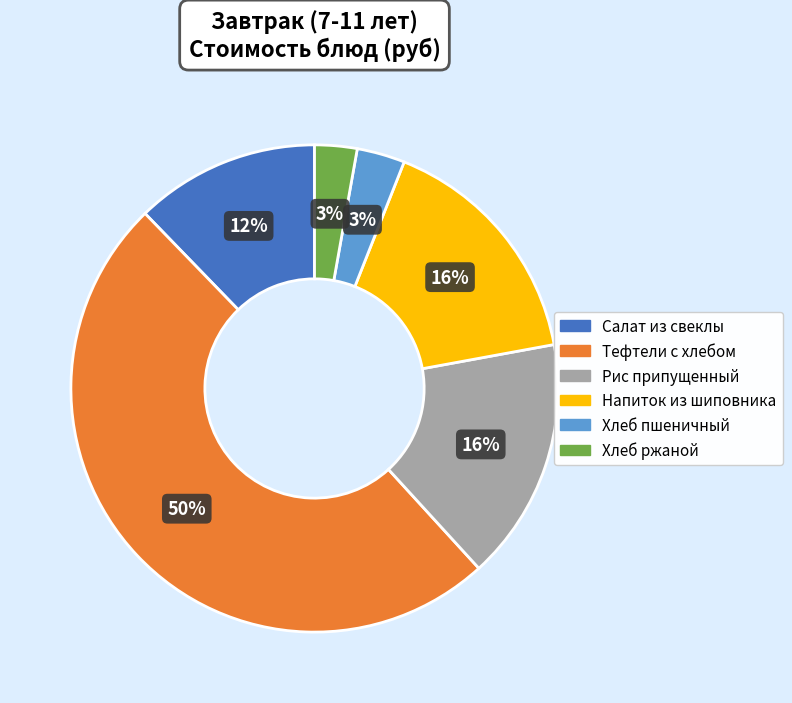

Which has a higher value, Тефтели c хлебом or Салат из свеклы?

Тефтели c хлебом